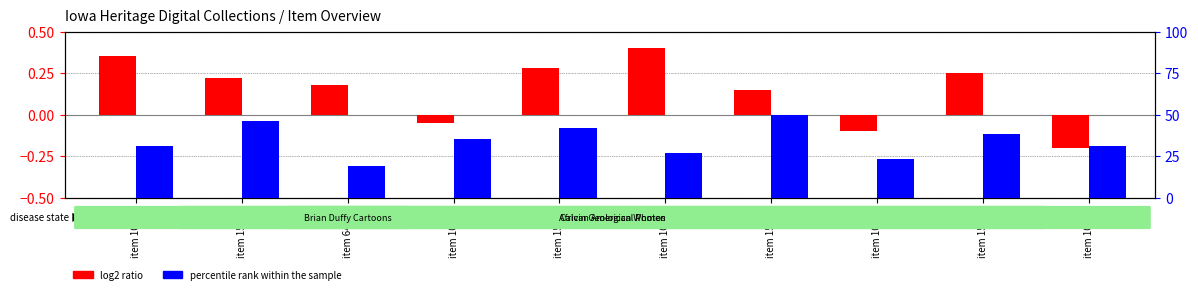

Which category has the highest value in the log2 ratio series?

item 10662